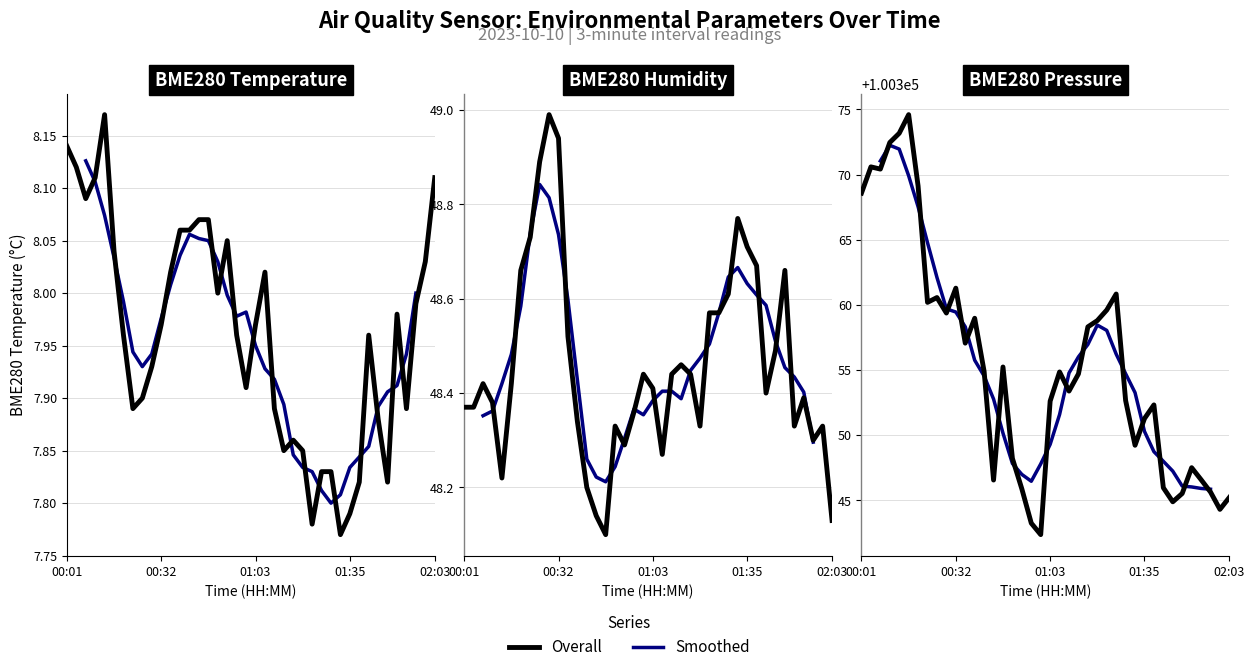

True or false: BME280_humidity and BME280_pressure cross at least once.

False